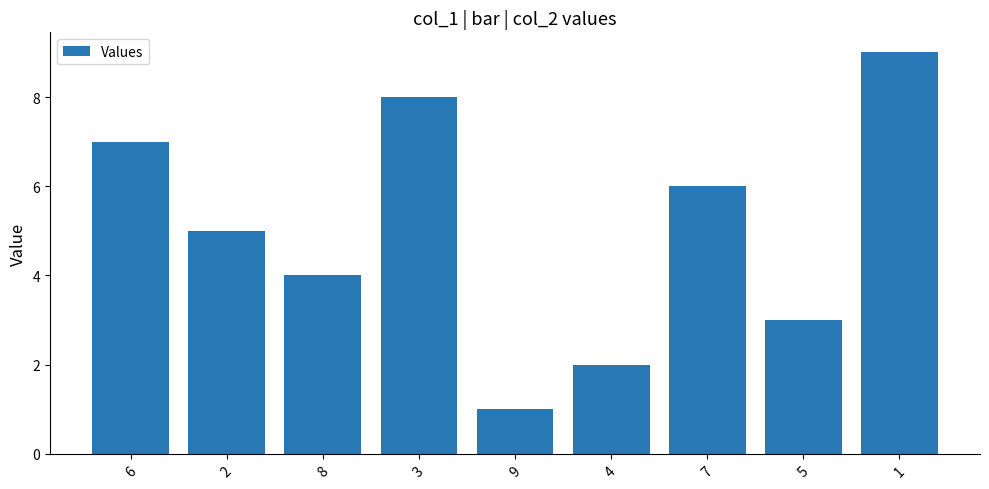

How many categories are shown in the chart?

9